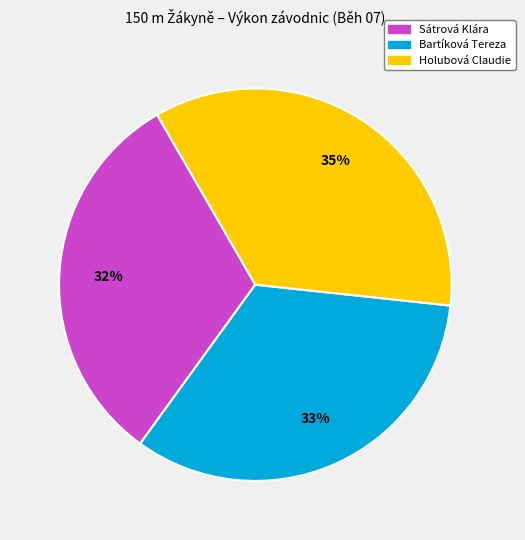

Rank the categories by value from highest to lowest.

Holubová Claudie, Bartíková Tereza, Sátrová Klára